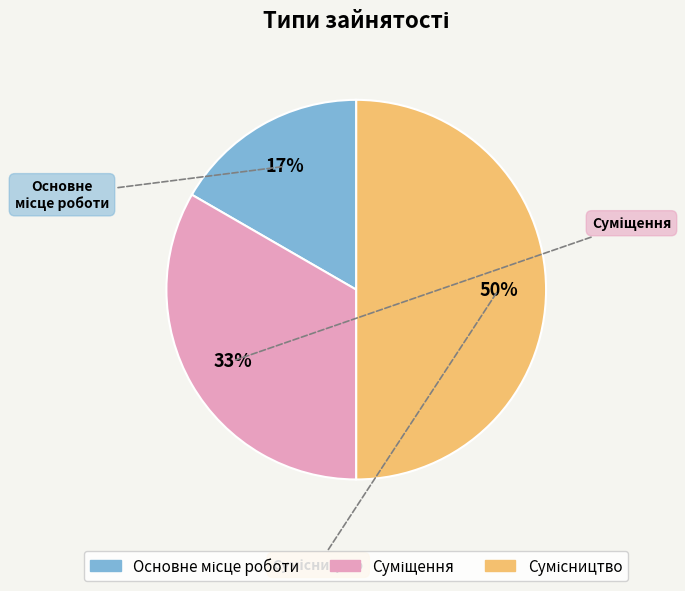

To the nearest percent, what is the average slice percentage?

33%